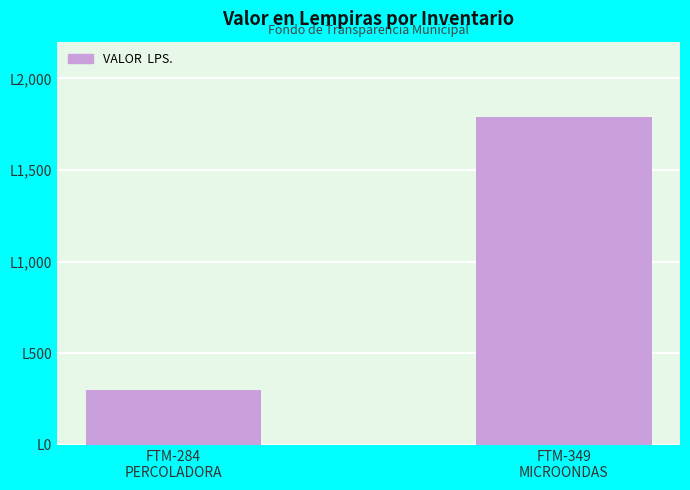

What is the label of the 2nd bar from the right?

FTM-284
PERCOLADORA